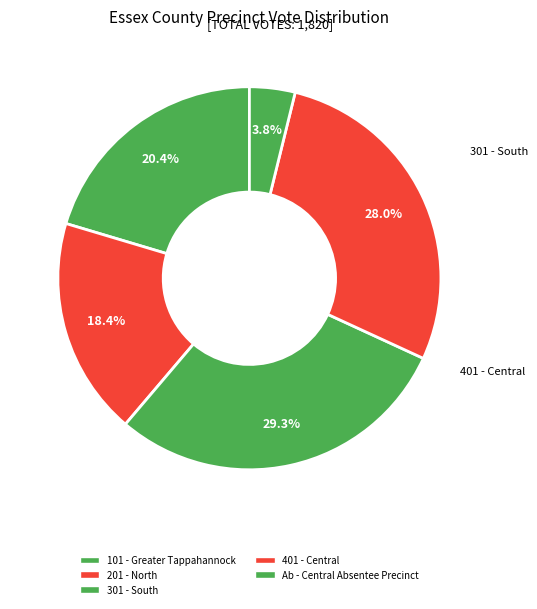

To the nearest percent, what is the difference between the 301 - South and 201 - North slice percentages?

11%